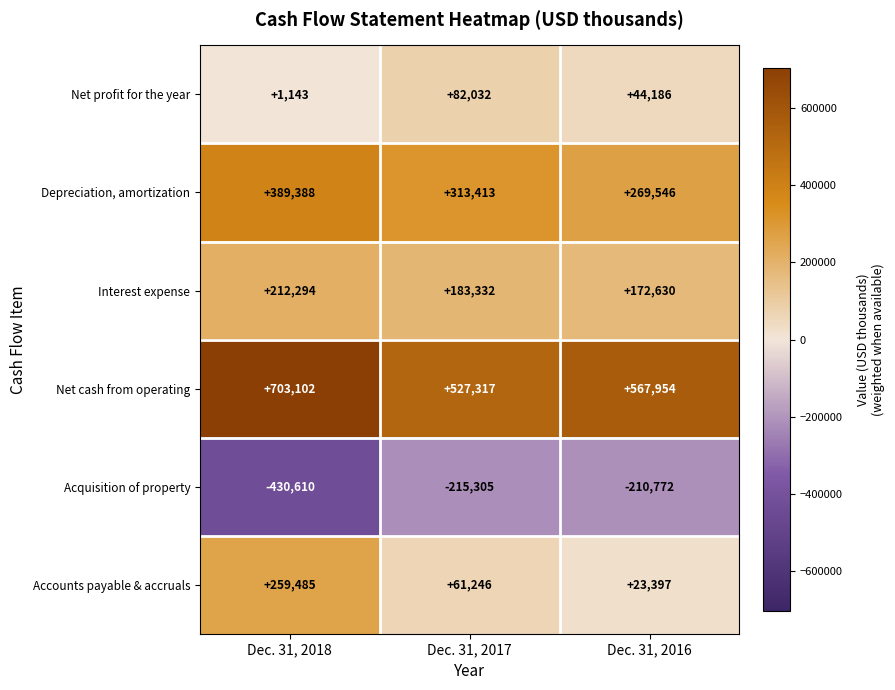

Is it true that Interest expense equals 183332 at Dec. 31, 2017?

True